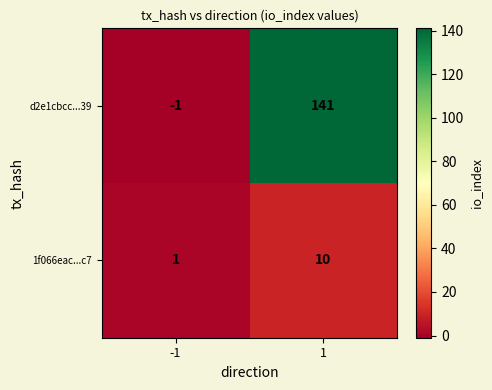

Is it true that 1f066eac...c7 equals 0 at -1?

False